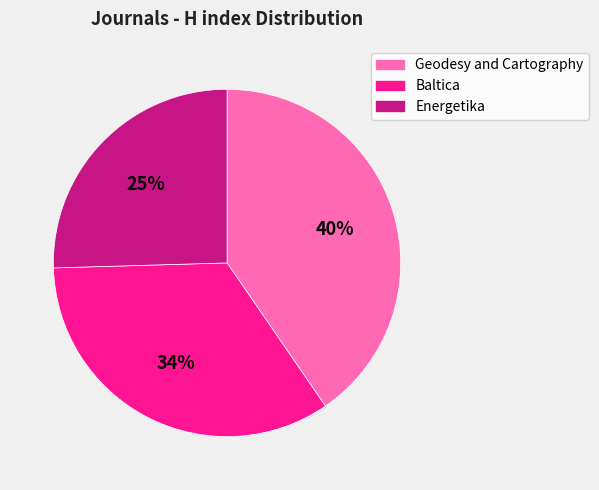

Does Baltica represent more than half of the total?

No